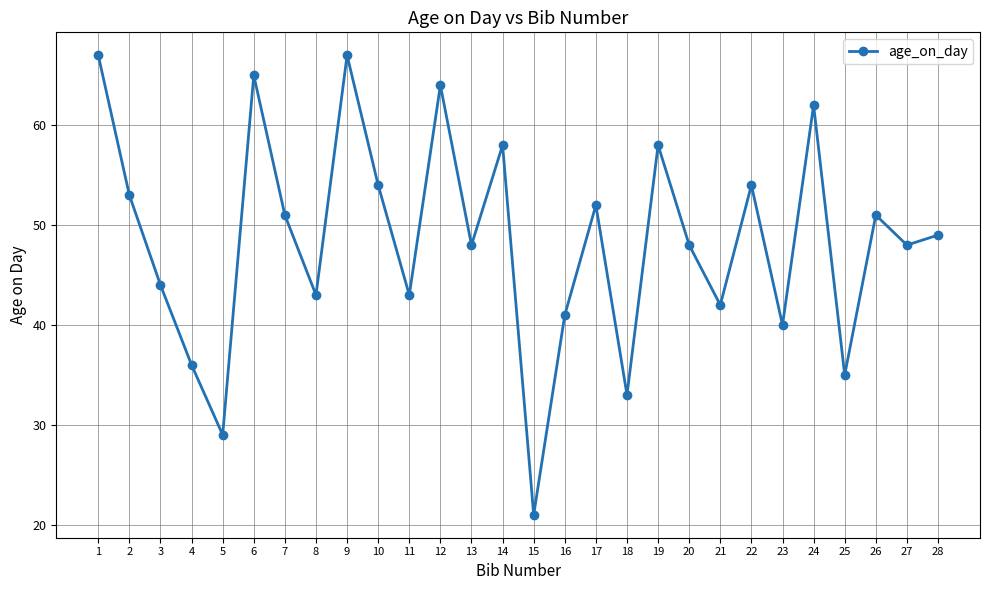

What is the value of the 28th point from the left?

49